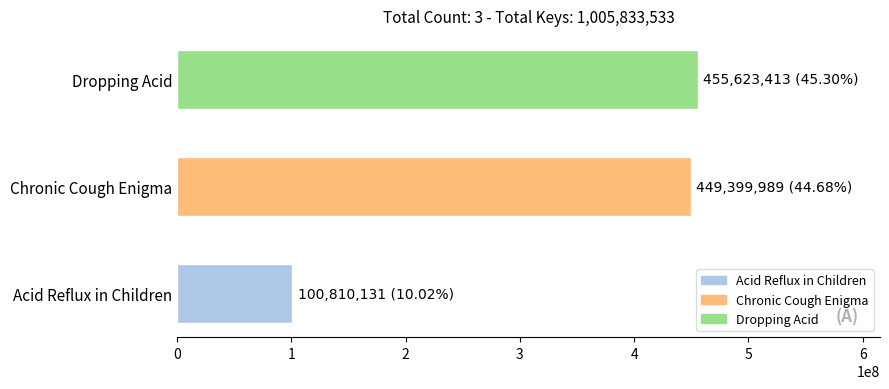

What is the average value?

335277844